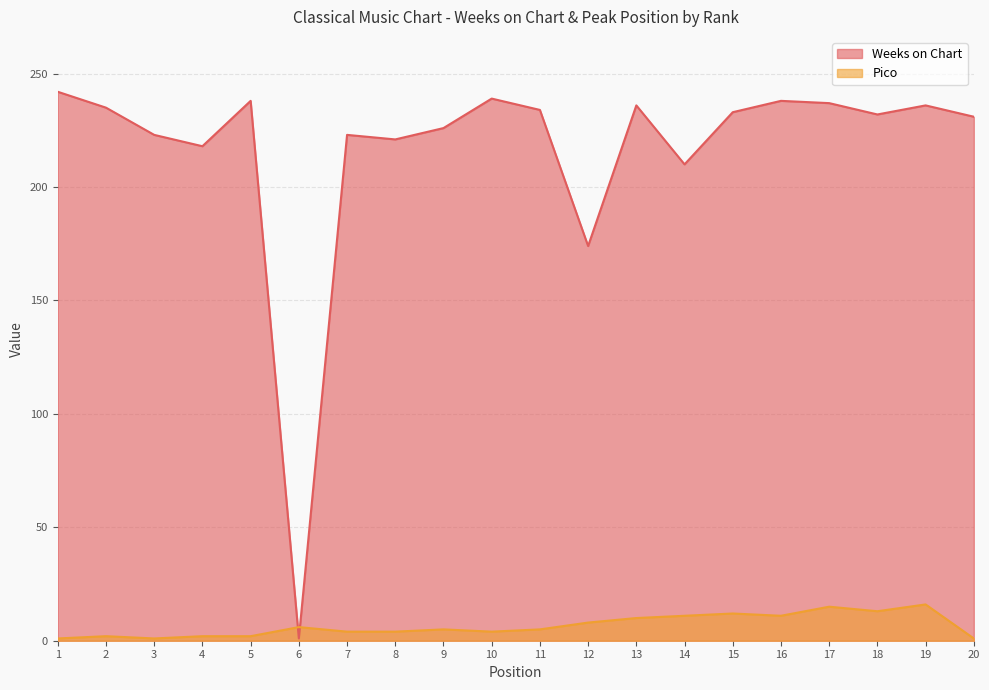

At which category does Weeks on Chart reach its first local peak?

5